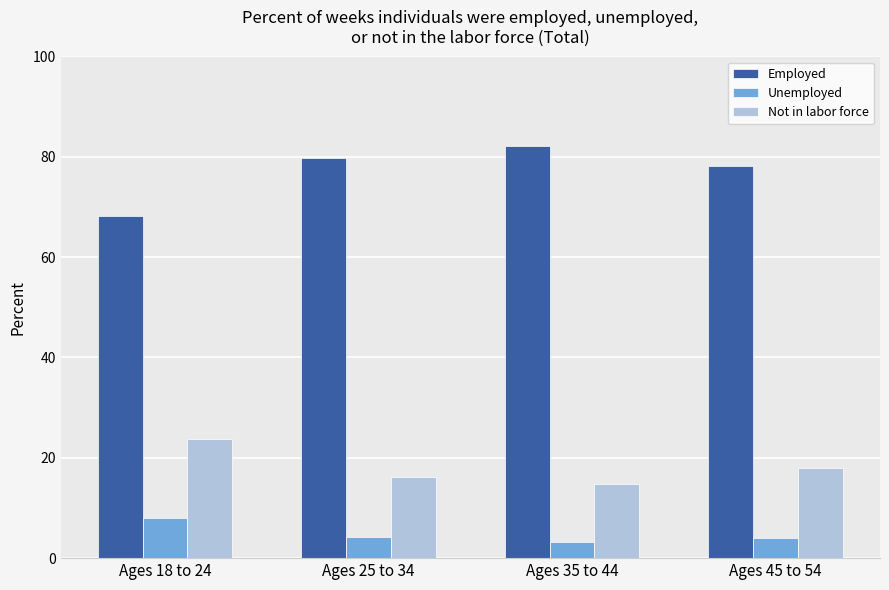

What is the difference between the maximum and second lowest values in the Not in labor force series?

7.7